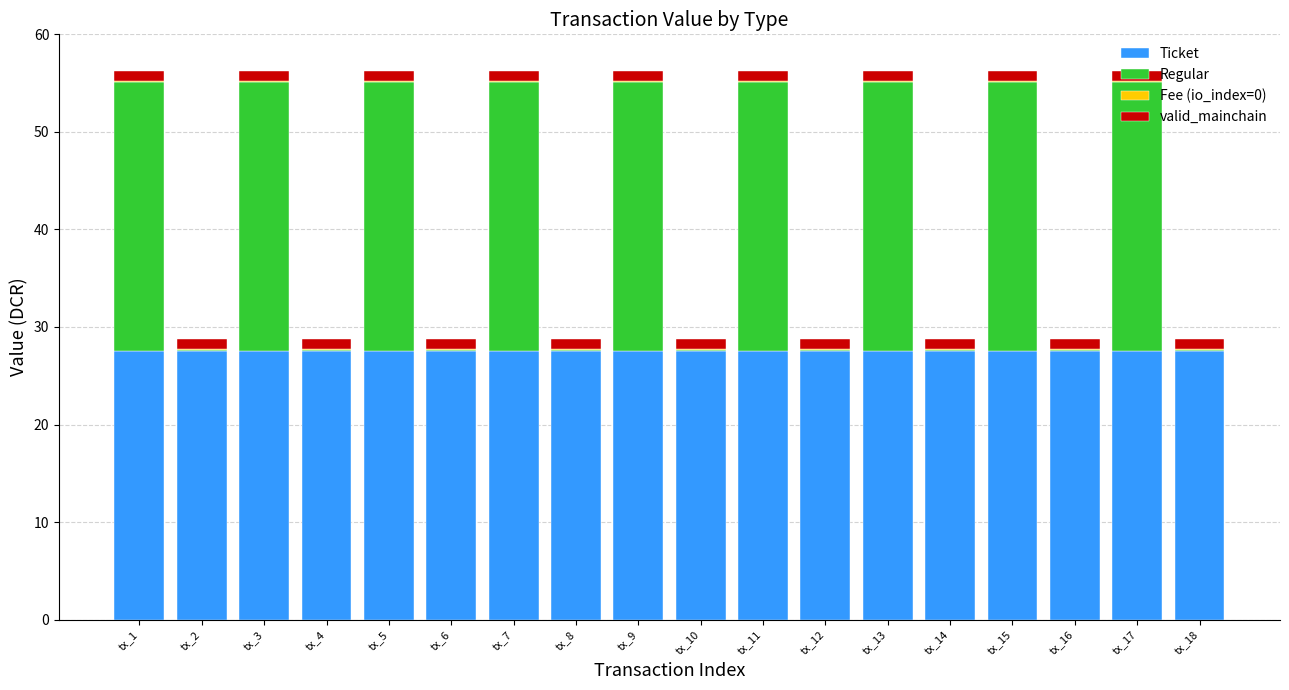

What is the highest value of the Ticket series?

27.6